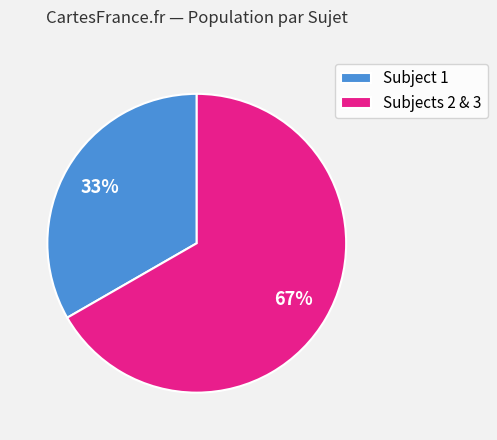

To the nearest percent, what is the average slice percentage?

50%